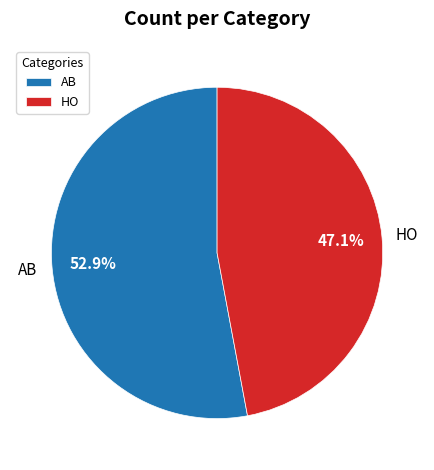

Does any single category account for the majority?

Yes